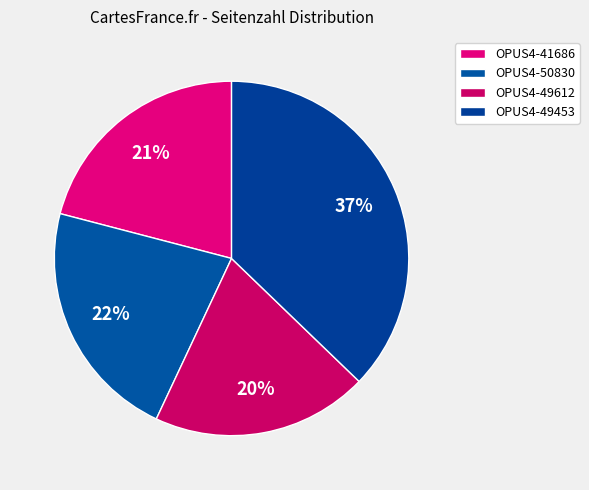

Do OPUS4-49612 and OPUS4-41686 together represent more than half of the pie?

No